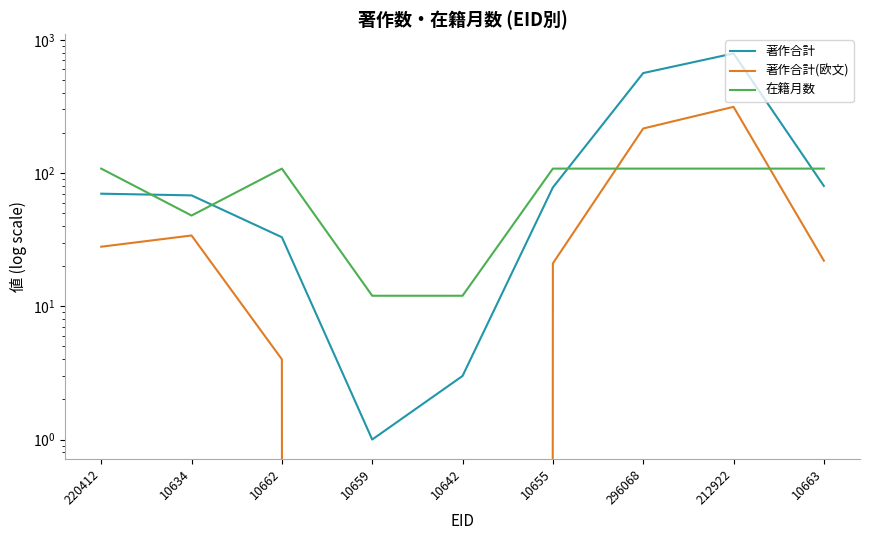

What position from the right is 220412?

9